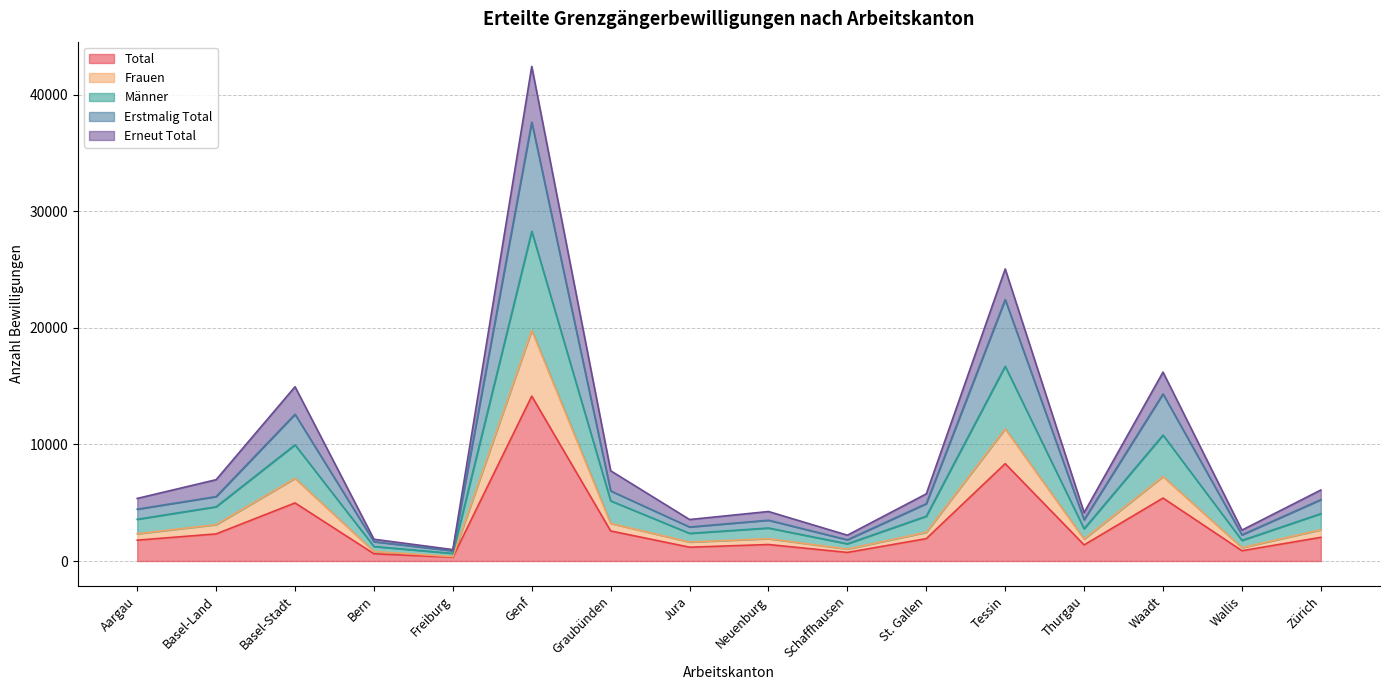

What is the maximum value for Total?

14145